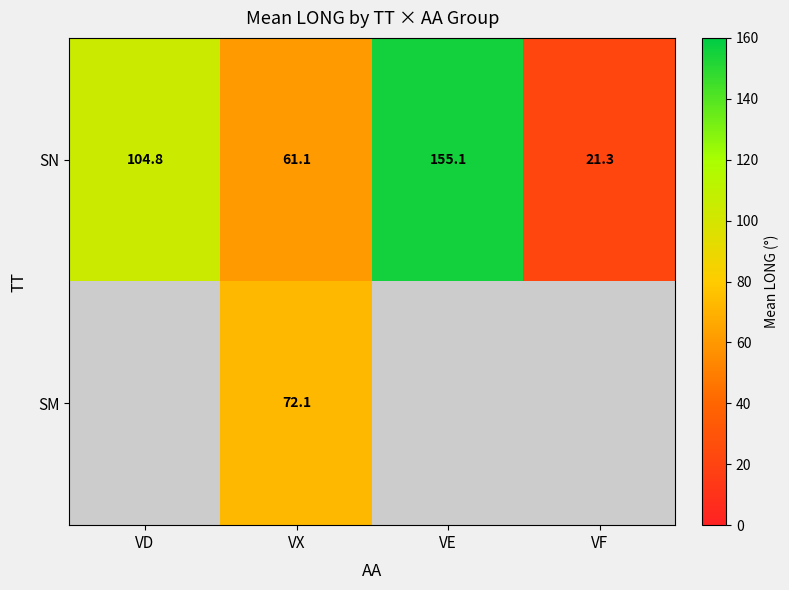

Which has a higher value, VE or VX?

VE